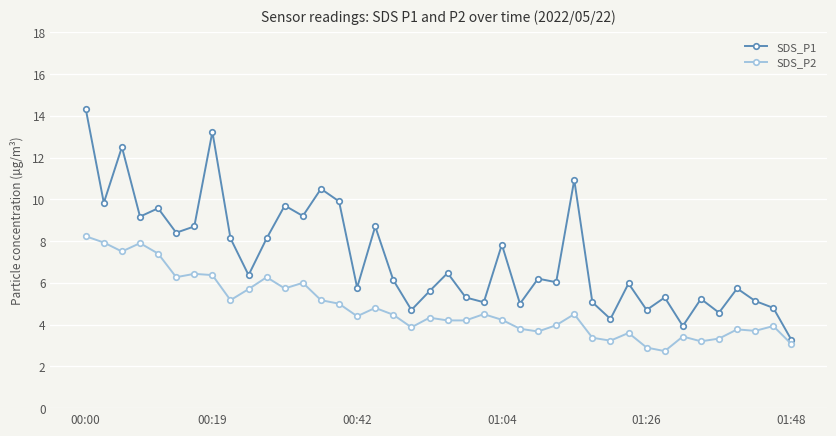

What is the maximum value for SDS_P2?

8.2